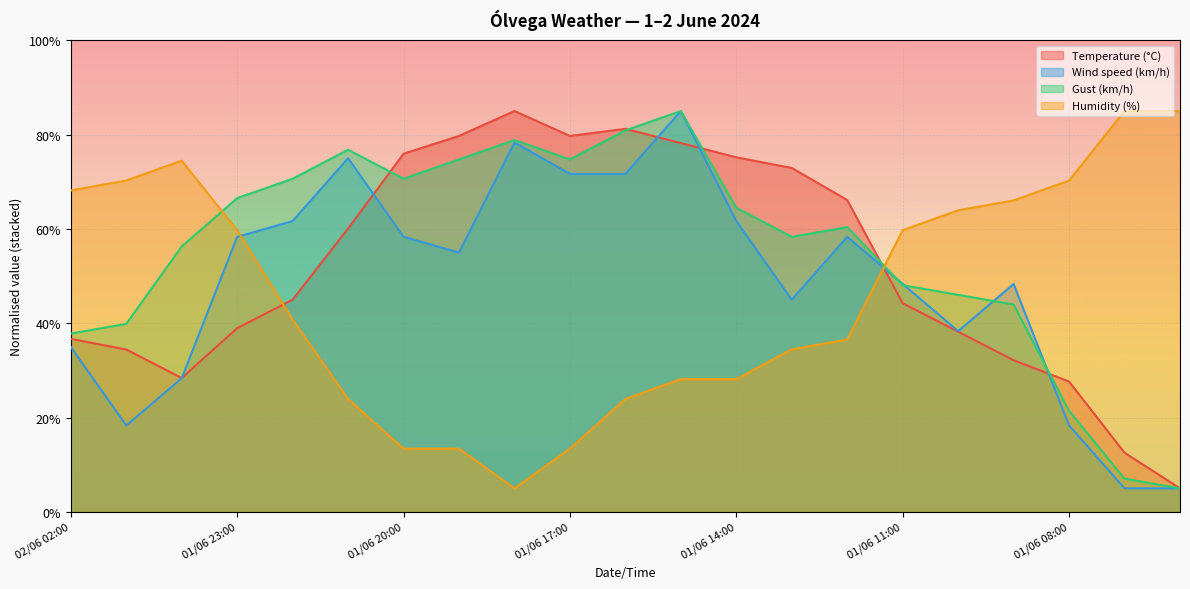

True or false: Gust (km/h) has a value of 8.4 at 01/06 06:00.

False